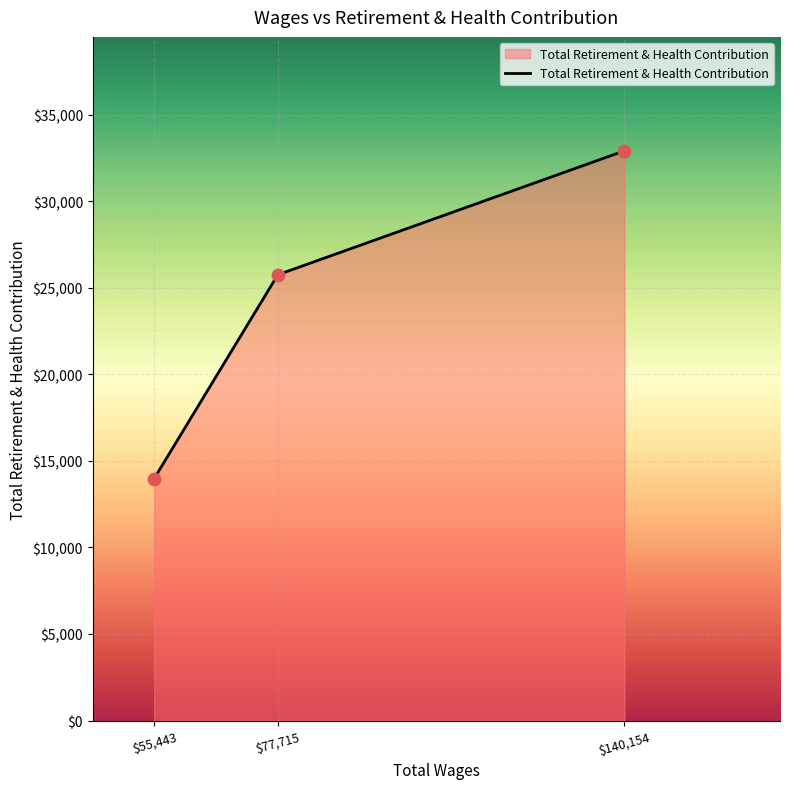

What is the change in value from $55,443 to $140,154?

+18923